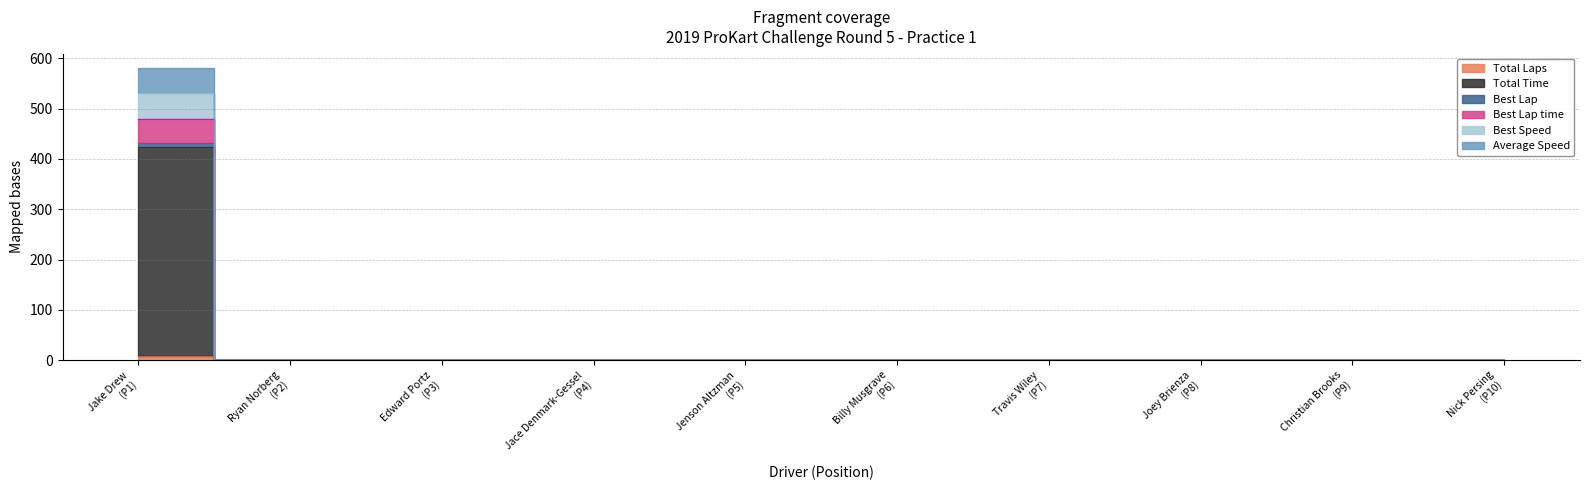

What are all the series names shown in the legend?

Total Laps, Total Time, Best Lap, Best Lap time, Best Speed, Average Speed